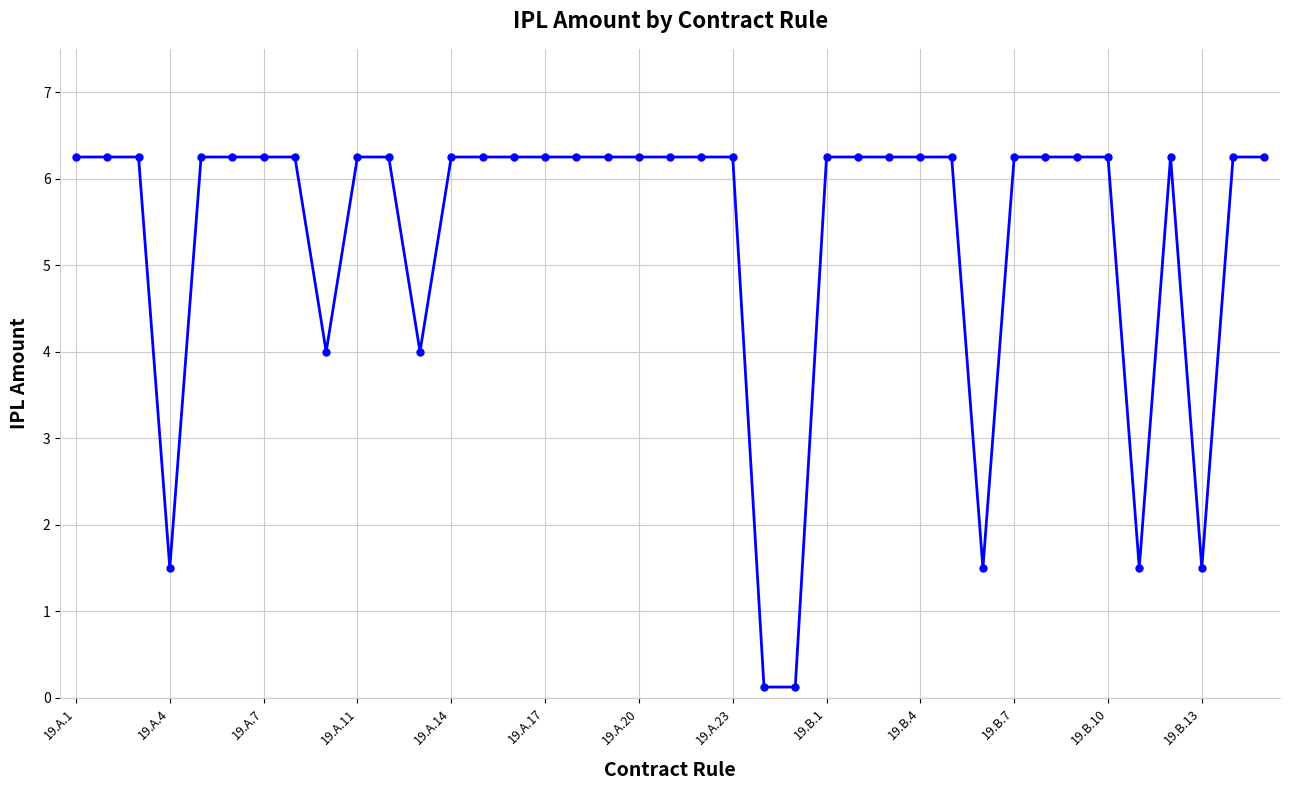

True or false: there are more than 0 points higher than both neighbors.

True